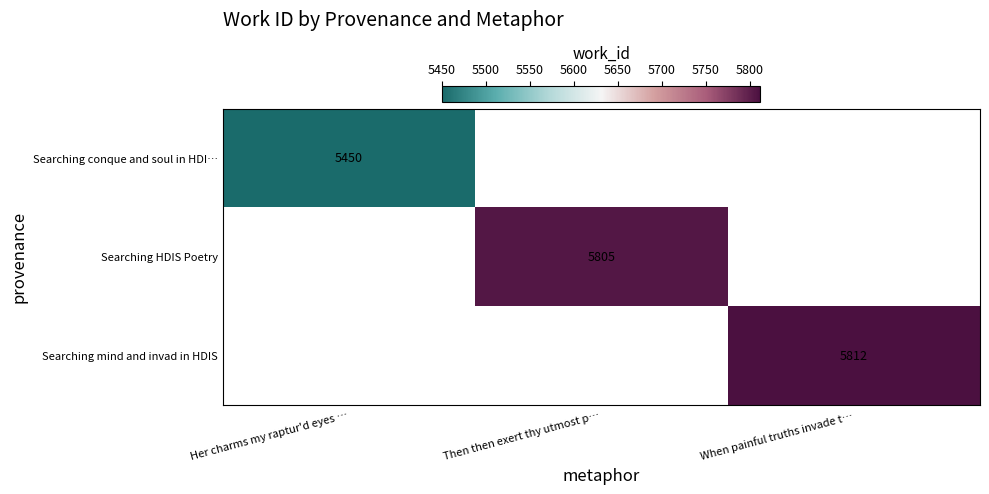

The value of Searching conque and soul in HDI… at Her charms my raptur'd eyes … is 1127. True or false?

False